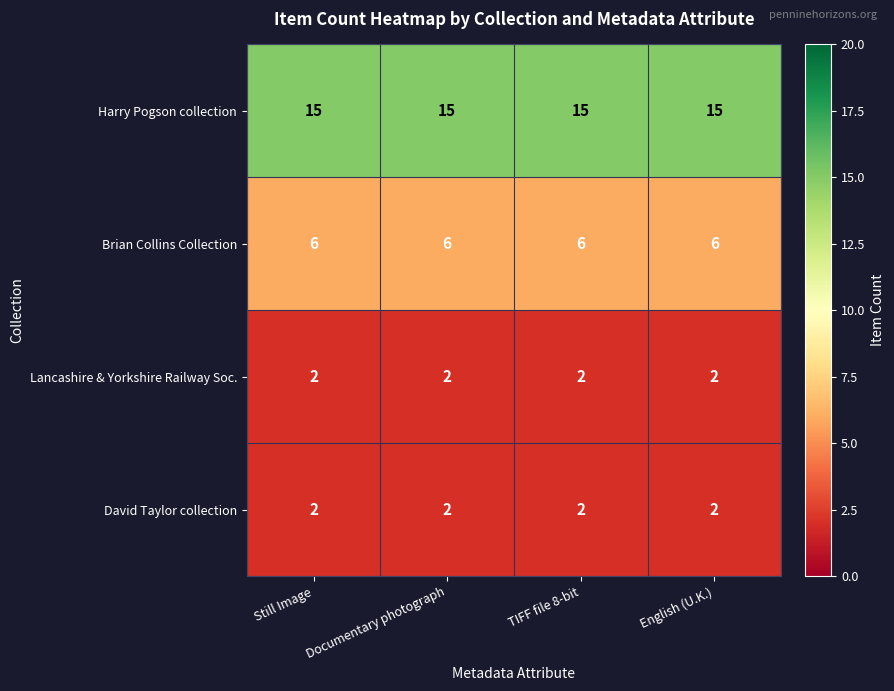

At how many categories does at least one series exceed 9?

4